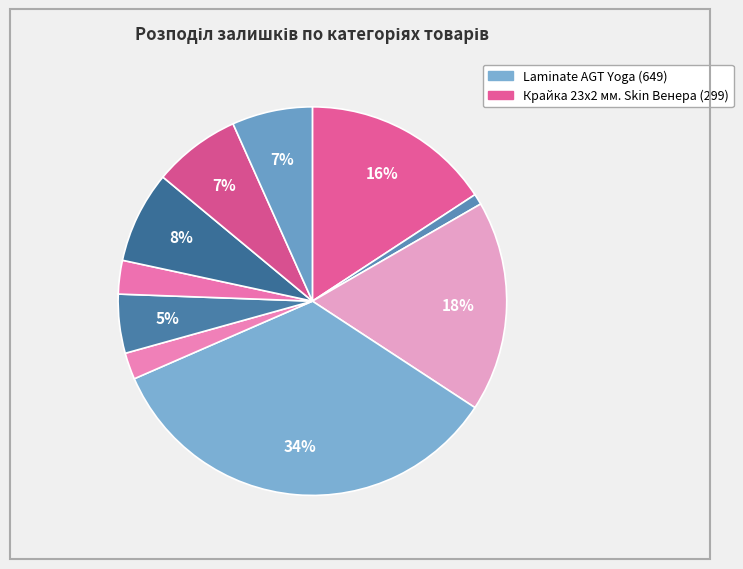

Count the number of slices in the pie.

10